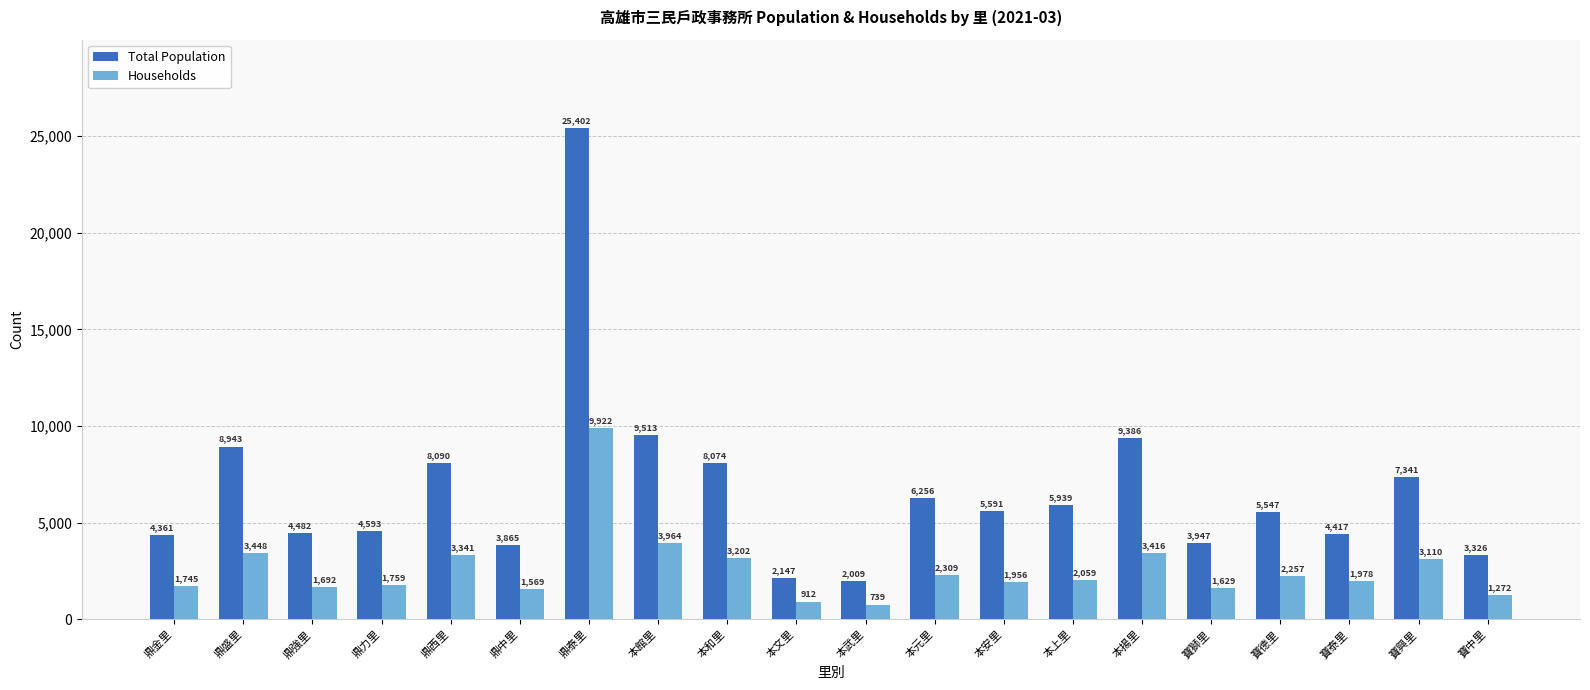

Reading right to left, list all the values displayed in this chart.

Total Population: 3326	7341	4417	5547	3947	9386	5939	5591	6256	2009	2147	8074	9513	25402	3865	8090	4593	4482	8943	4361
Households: 1272	3110	1978	2257	1629	3416	2059	1956	2309	739	912	3202	3964	9922	1569	3341	1759	1692	3448	1745